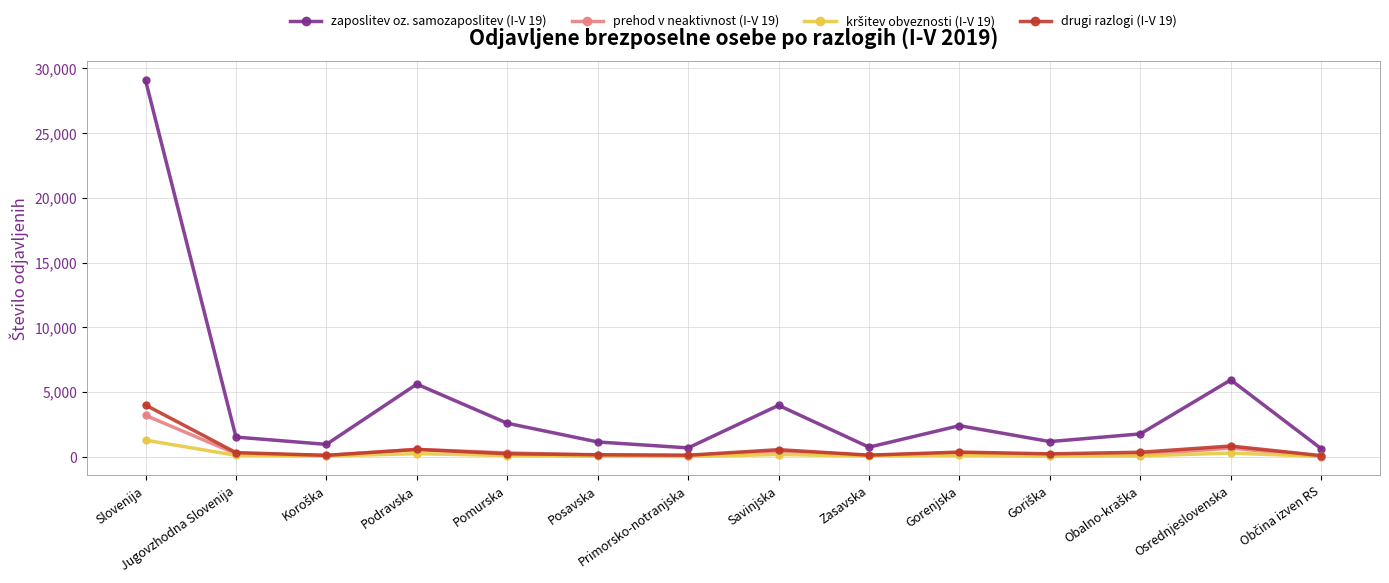

At how many categories does at least one series exceed 12341?

1